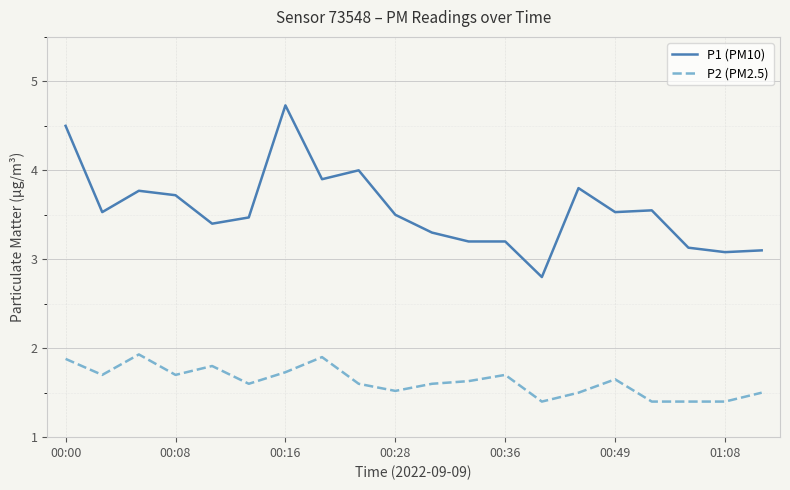

True or false: P1 (PM10) and P2 (PM2.5) intersect in this chart.

False